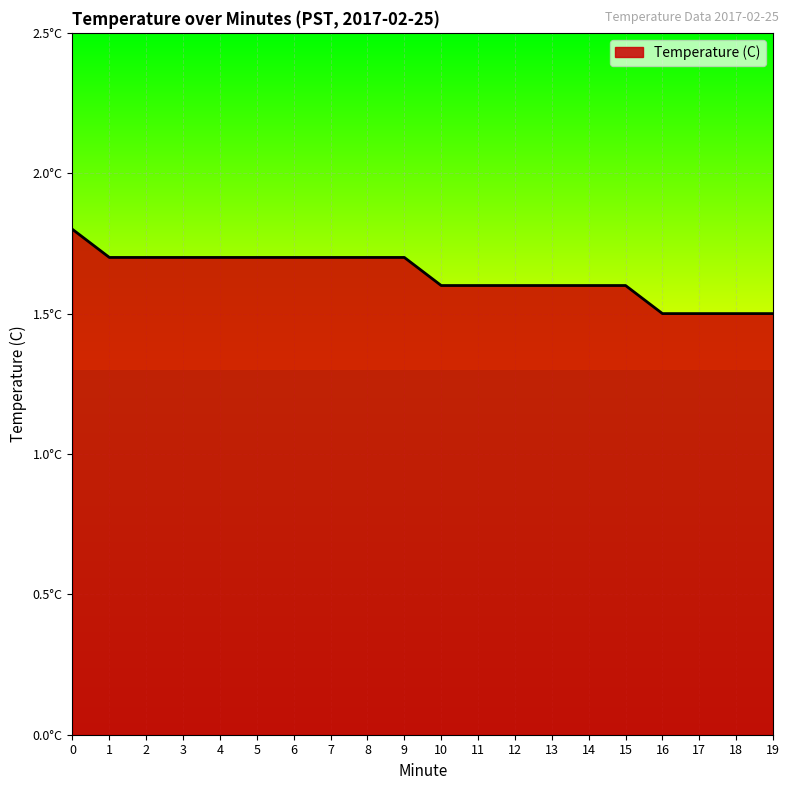

What is the average value?

1.6